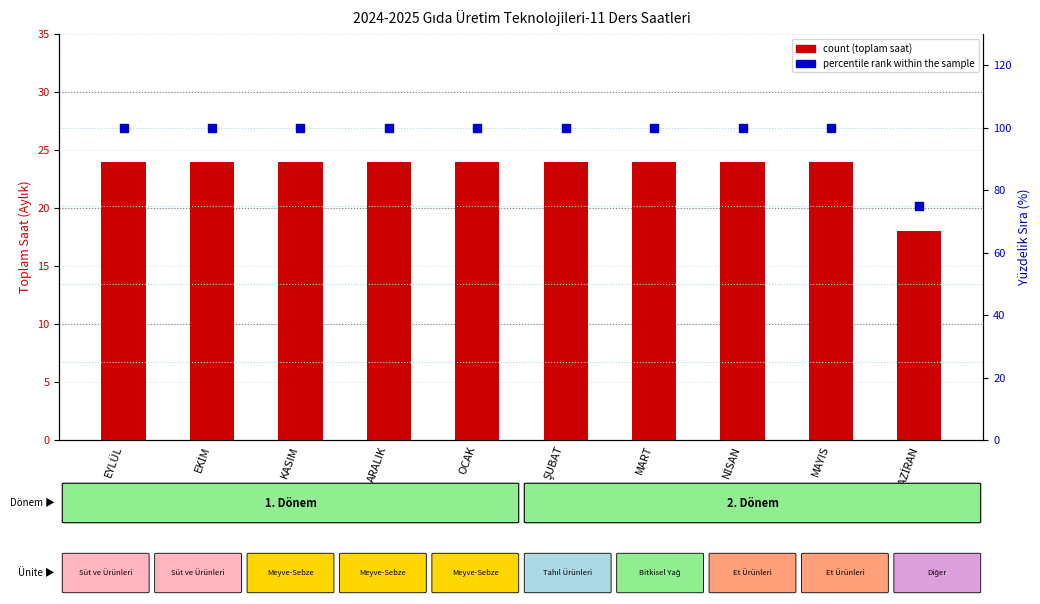

What are all the series names shown in the legend?

count, percentile rank within the sample